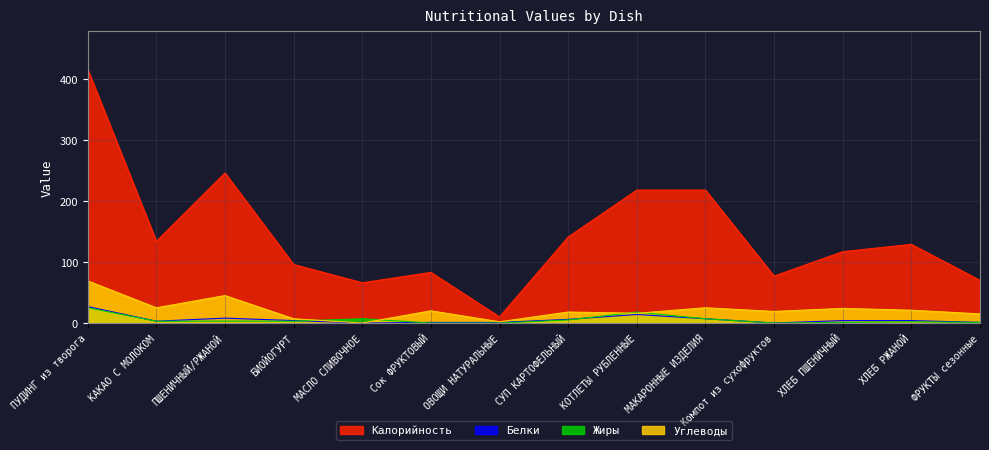

At which label does Калорийность reach its minimum?

ОВОЩИ НАТУРАЛЬНЫЕ